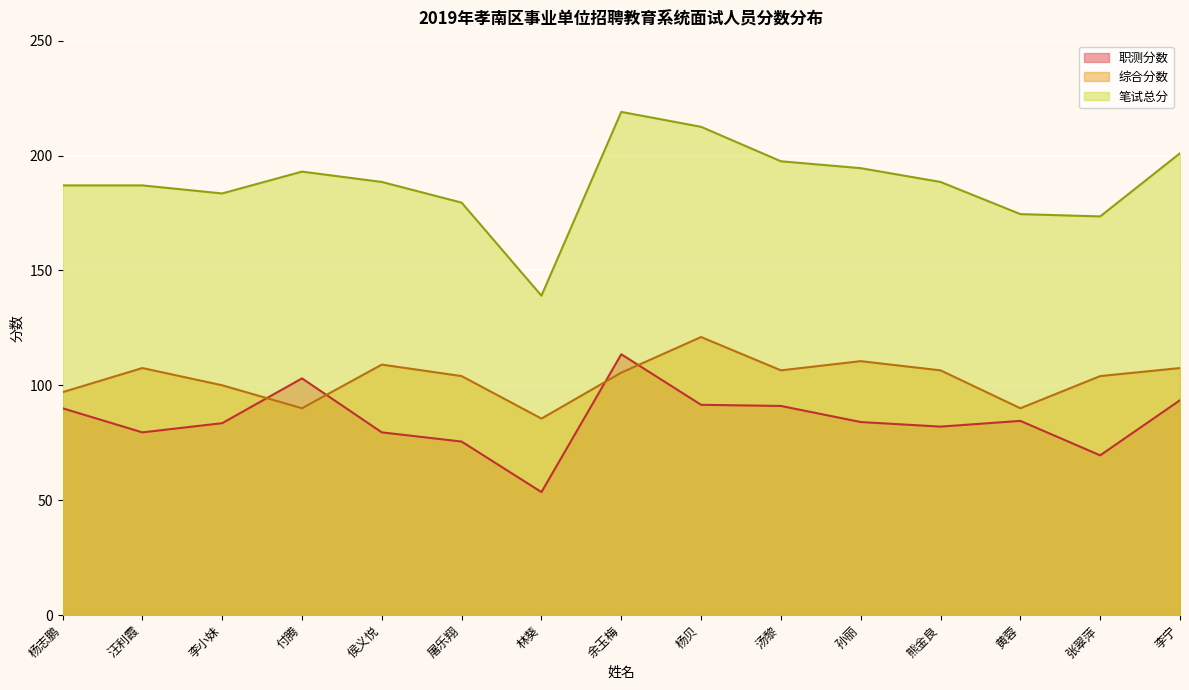

Rank the series by their average value, from highest to lowest.

笔试总分, 综合分数, 职测分数